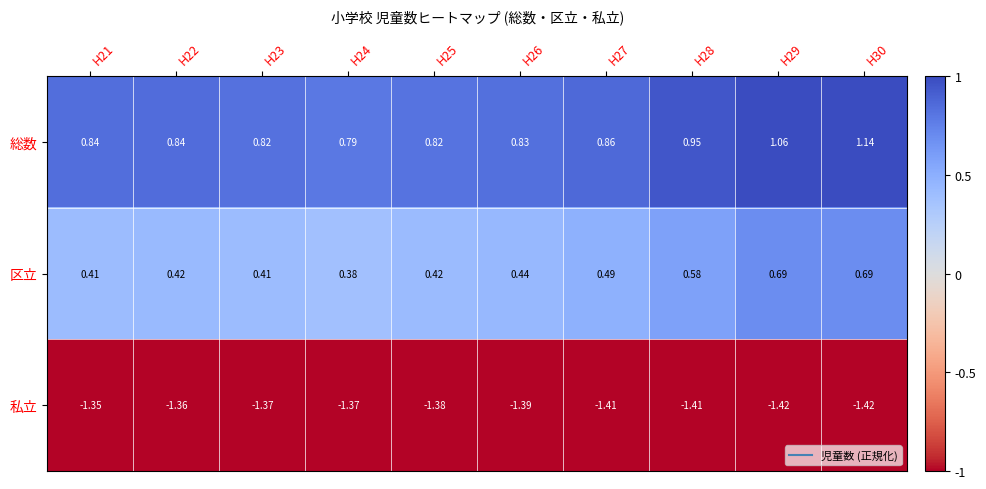

At how many categories does at least one series exceed 0?

10